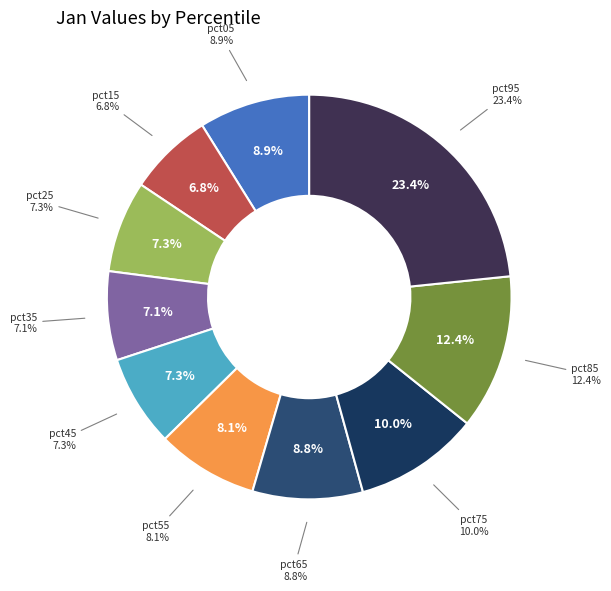

To the nearest percent, what is the average slice percentage?

10%